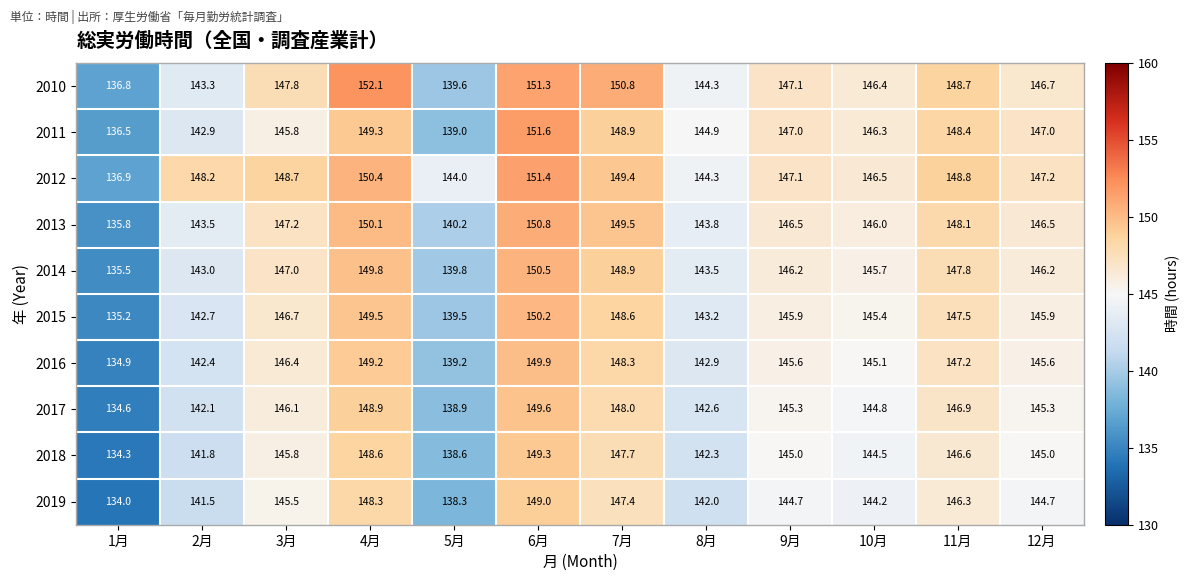

What is the smallest value displayed?

134.0